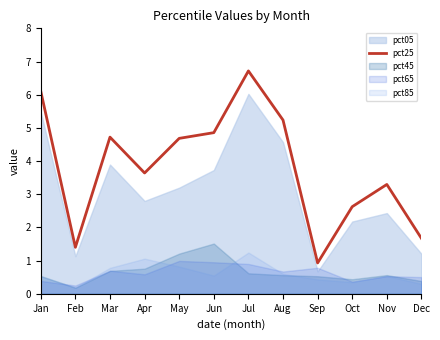

Count the number of values greater than 4.

6